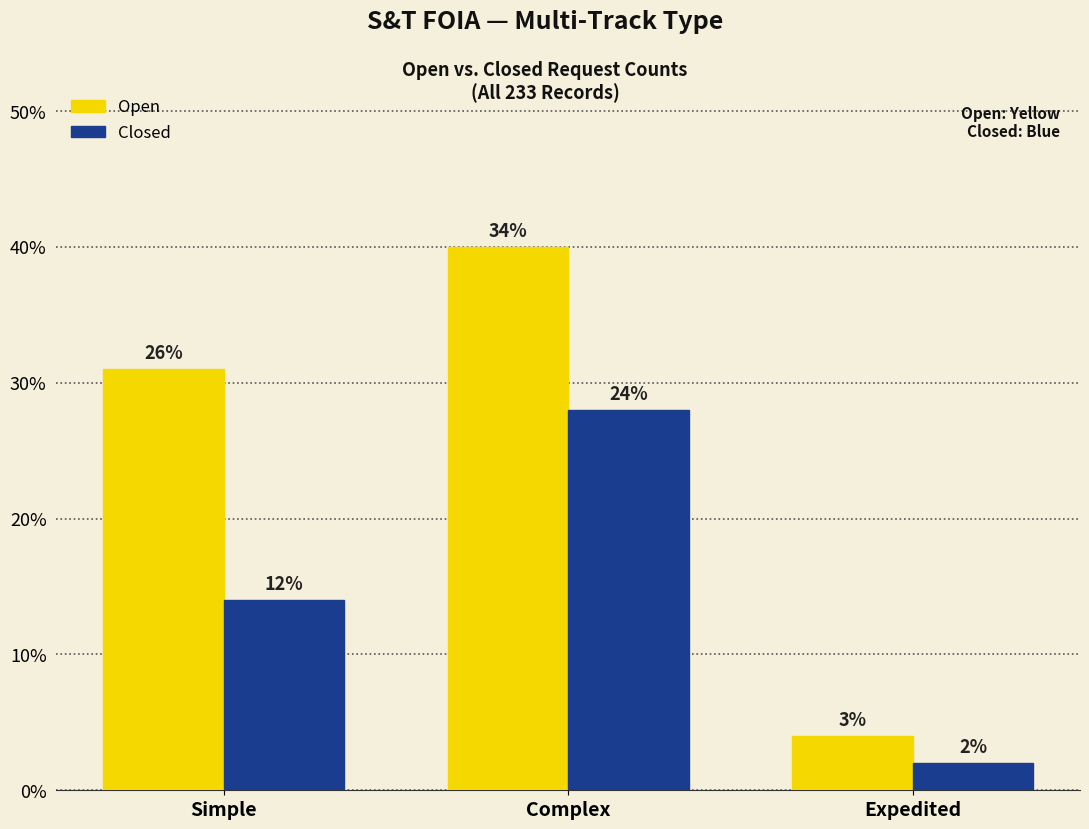

What position from the right is Simple?

3